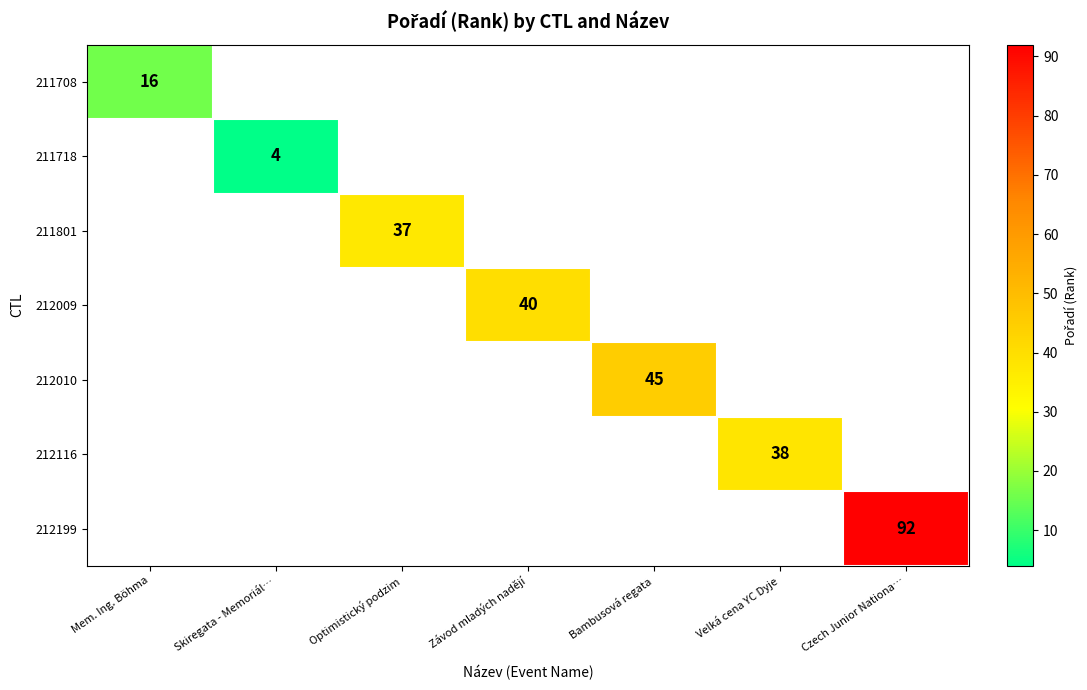

Is the value of 211801 at Optimistický podzim greater than the value of 212116 at Velká cena YC Dyje?

No